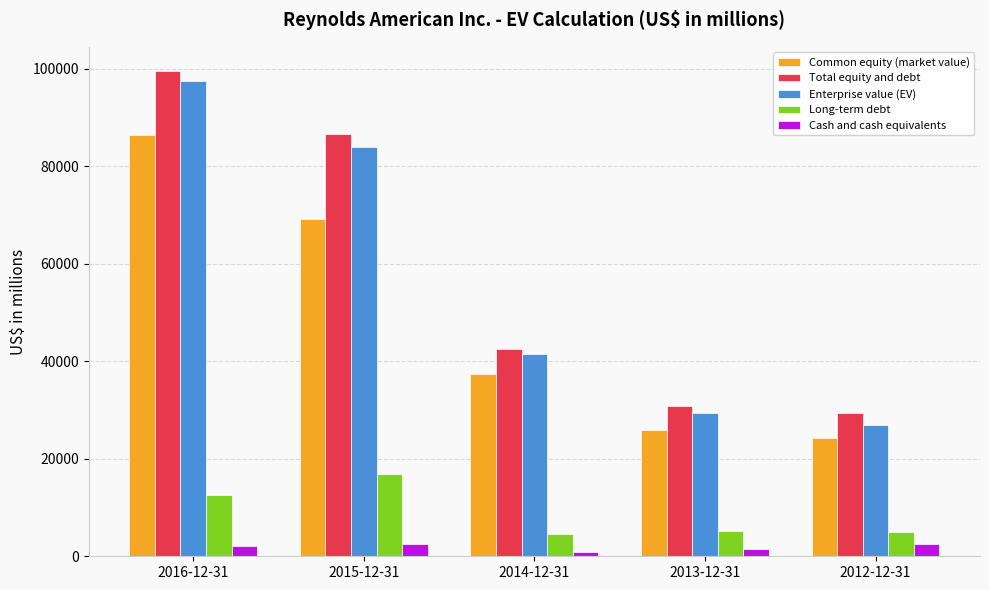

Count the number of categories in the chart.

5